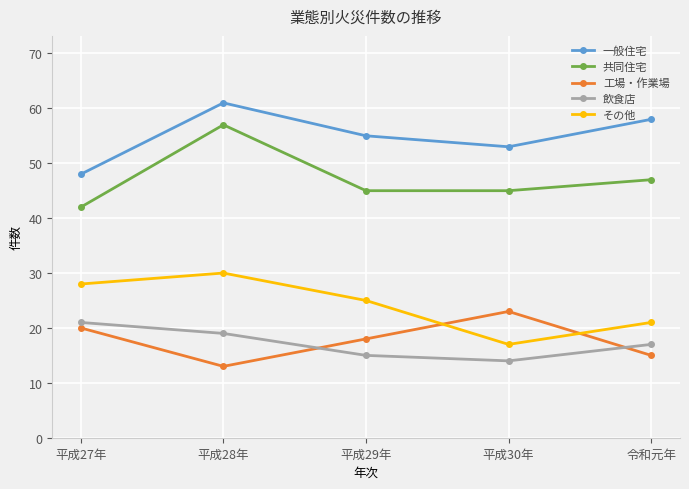

How many values in the 一般住宅 series are below 55?

2